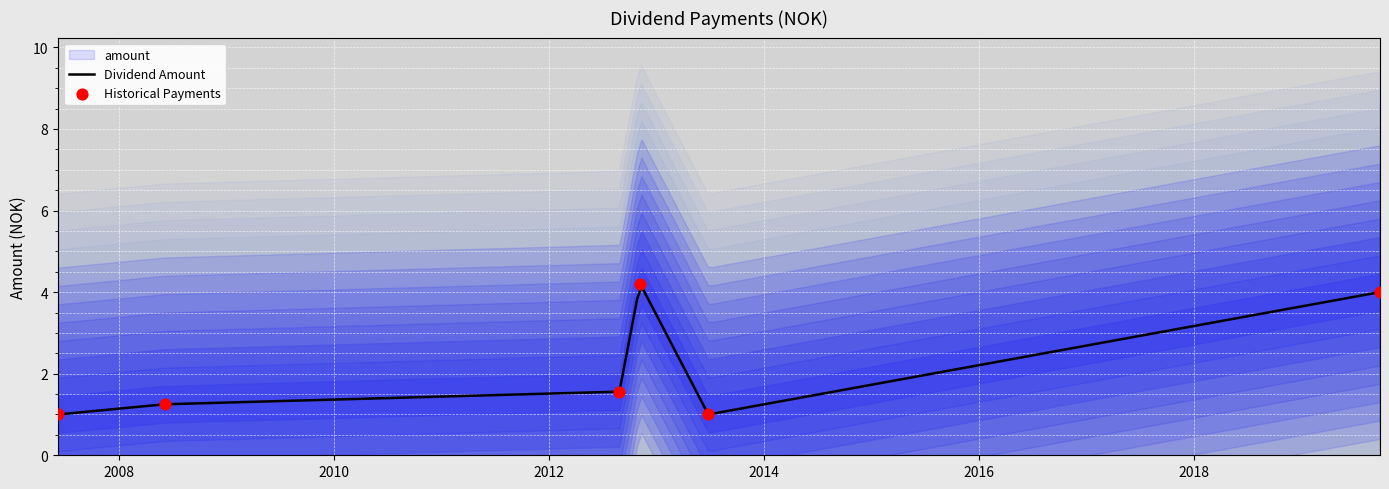

Between 2012-08-28 and 2007-06-06, which is larger?

2012-08-28